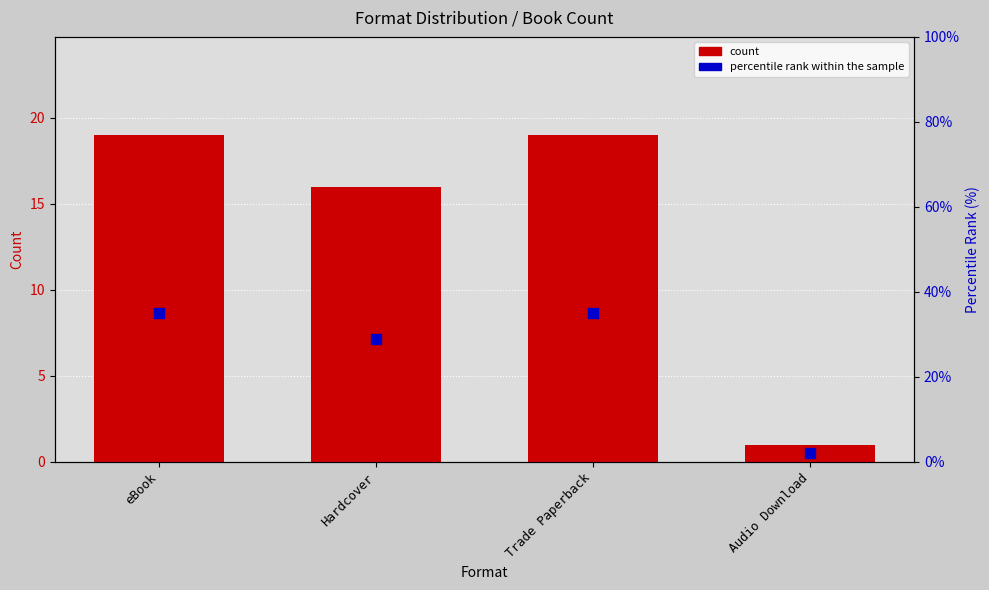

Which series has the largest total across all categories?

percentile rank within the sample